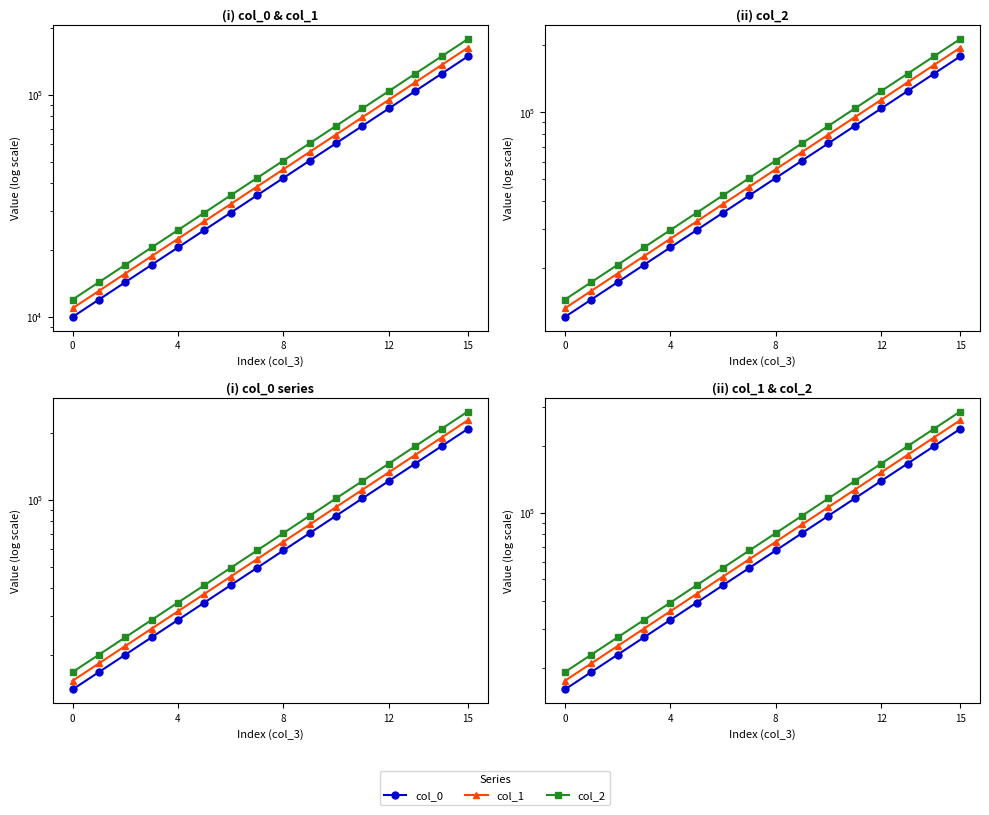

Does the chart have visible grid lines?

No